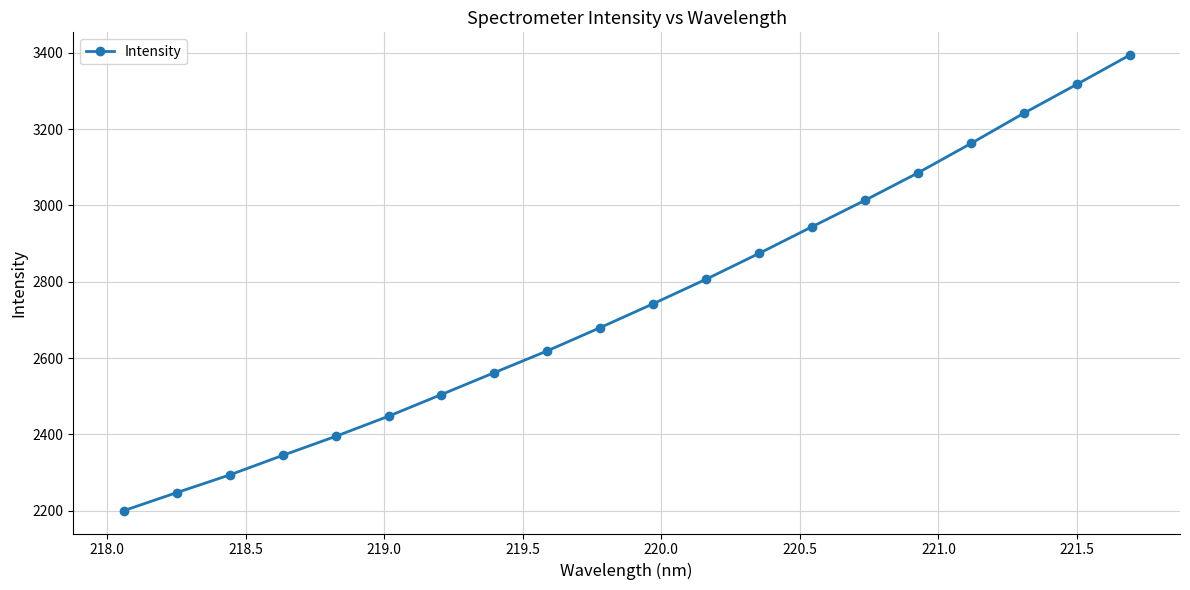

What is the value of the 2nd point from the left?

2247.5